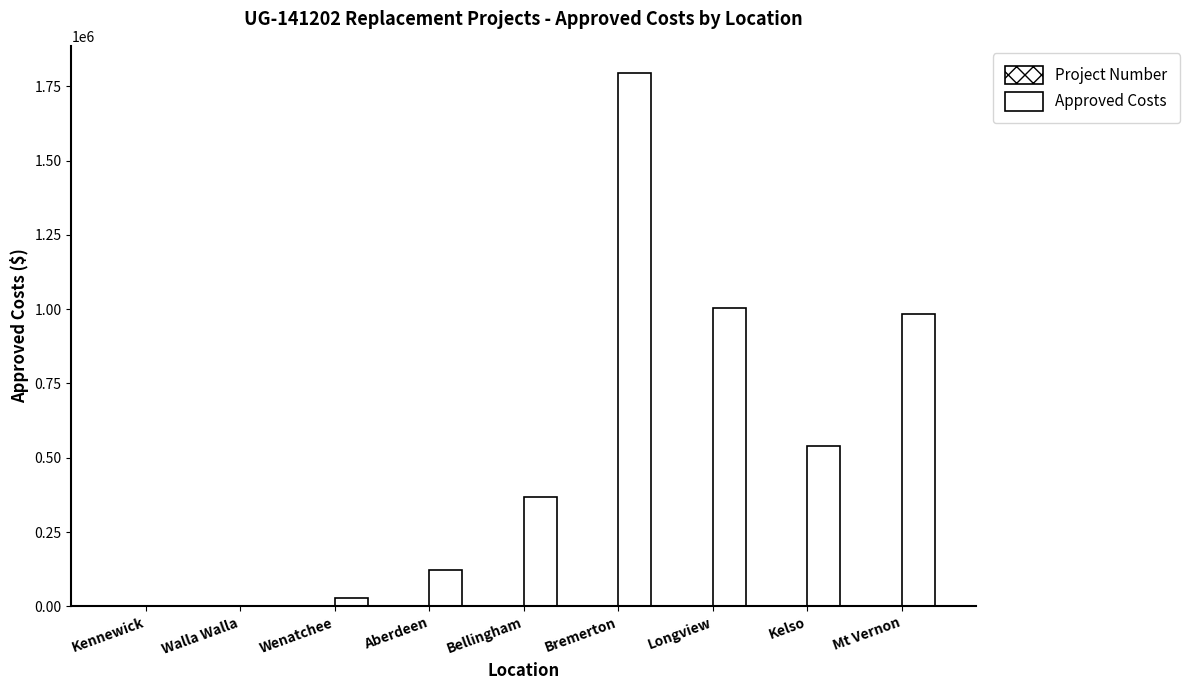

At which label is Approved Costs closest to 898065?

Mt Vernon